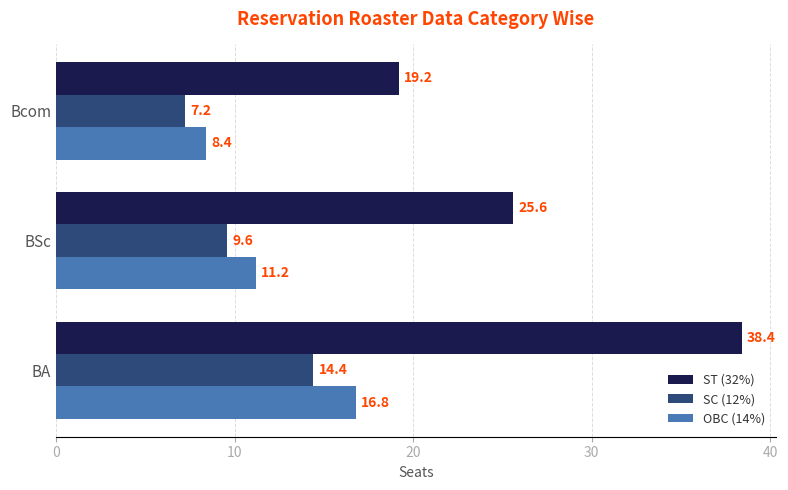

What is the average value of the ST (32%) series?

27.7